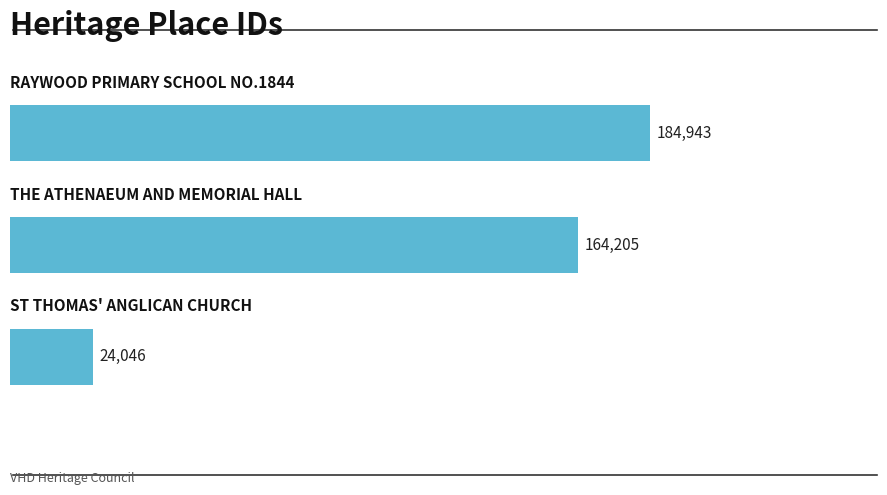

What is the maximum value shown in the chart?

184943